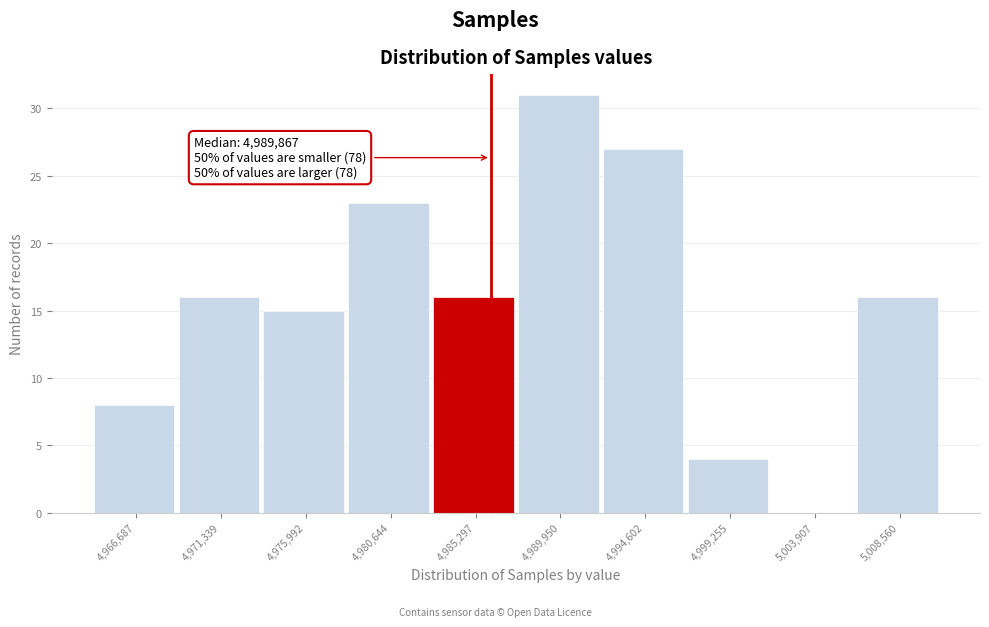

Reading left to right, list all the values displayed in this chart.

4,966,687=8	4,971,339=16	4,975,992=15	4,980,644=23	4,985,297=16	4,989,950=31	4,994,602=27	4,999,255=4	5,003,907=0	5,008,560=16